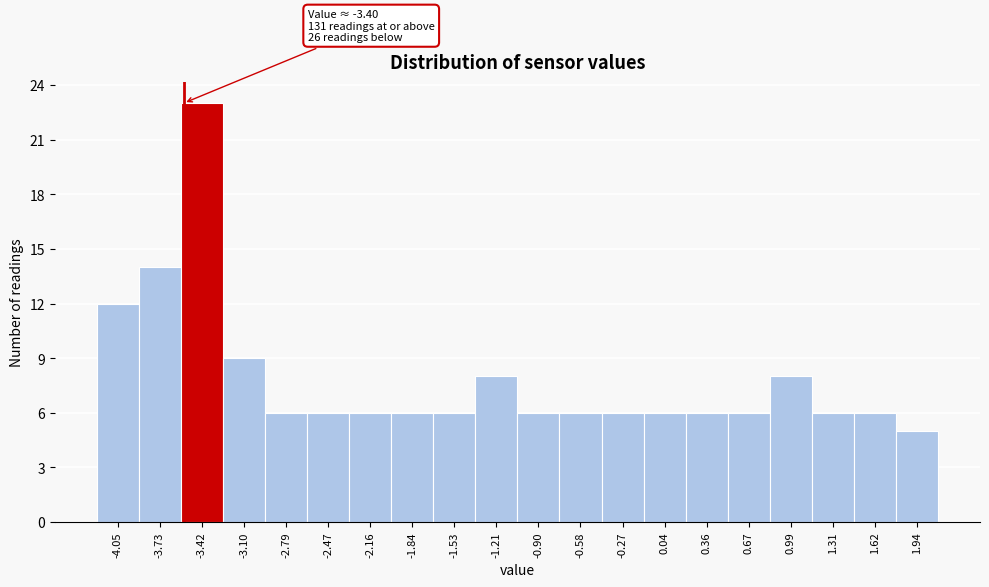

Reading right to left, what are all the values shown in this chart?

5	6	6	8	6	6	6	6	6	6	8	6	6	6	6	6	9	23	14	12